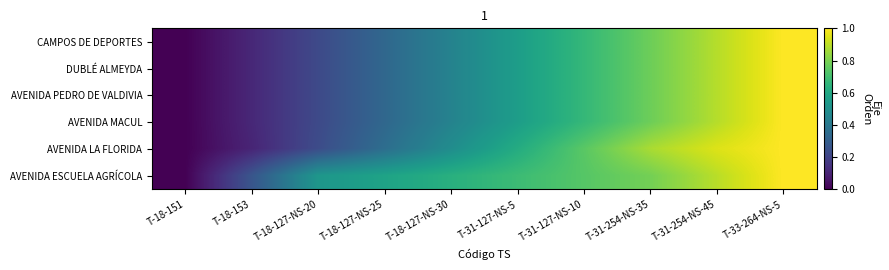

List the series in order of their peak value, lowest first.

CAMPOS DE DEPORTES, DUBLÉ ALMEYDA, AVENIDA PEDRO DE VALDIVIA, AVENIDA MACUL, AVENIDA LA FLORIDA, AVENIDA ESCUELA AGRÍCOLA